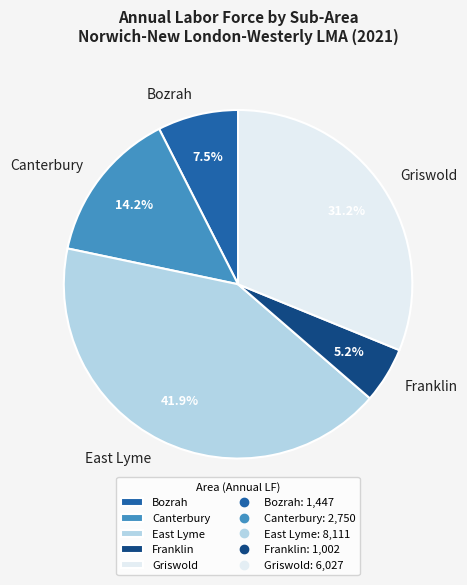

Which category has the smallest portion of the pie?

Franklin